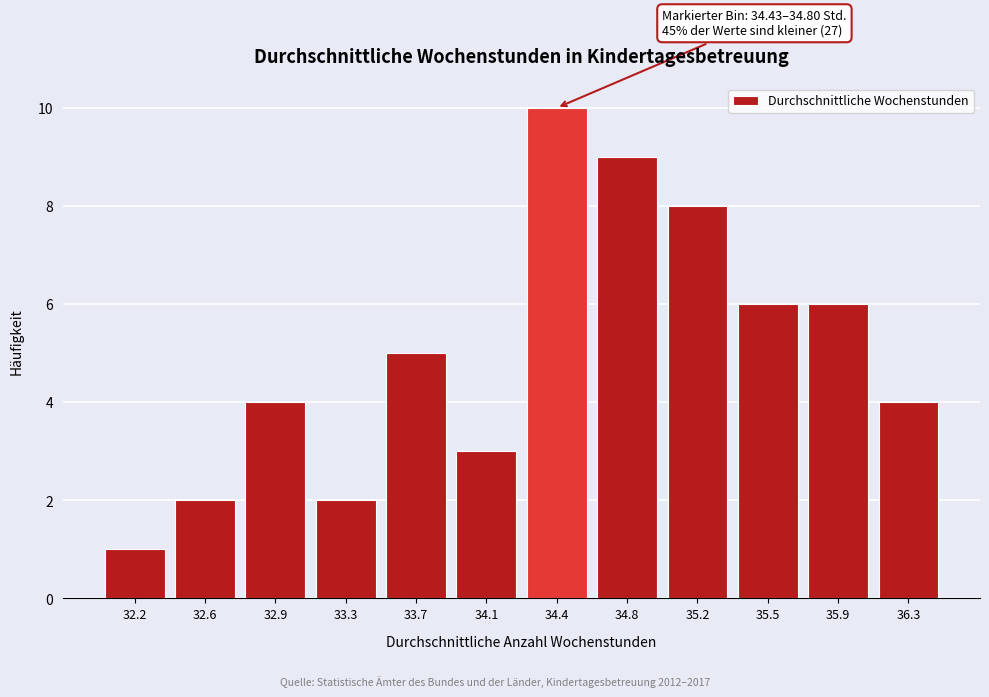

Reading left to right, transcribe all the data shown in this chart.

1	2	4	2	5	3	10	9	8	6	6	4